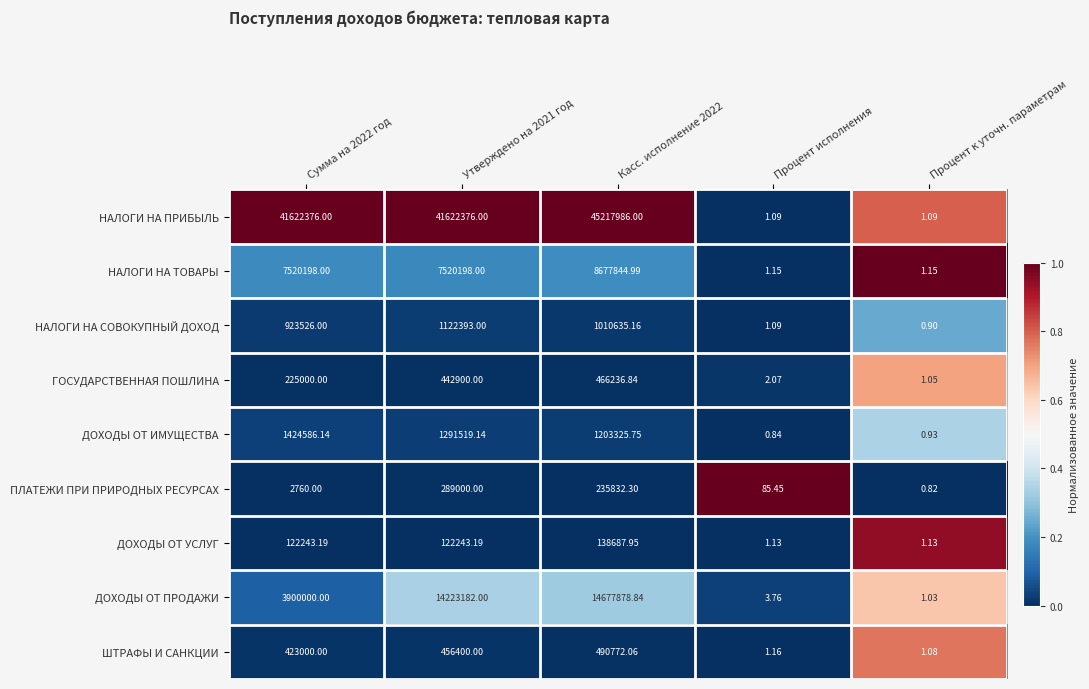

At which label does ДОХОДЫ ОТ ИМУЩЕСТВА reach its minimum?

Процент исполнения